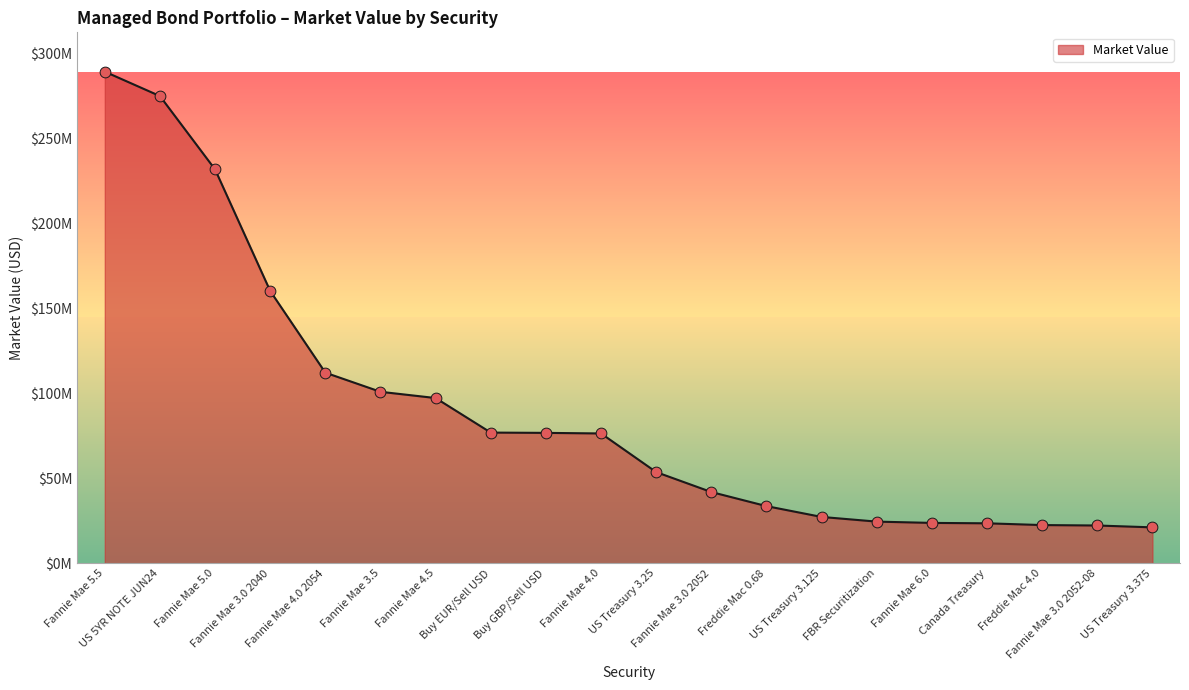

Between Fannie Mae 3.0 2052 and Fannie Mae 3.5, which is larger?

Fannie Mae 3.5